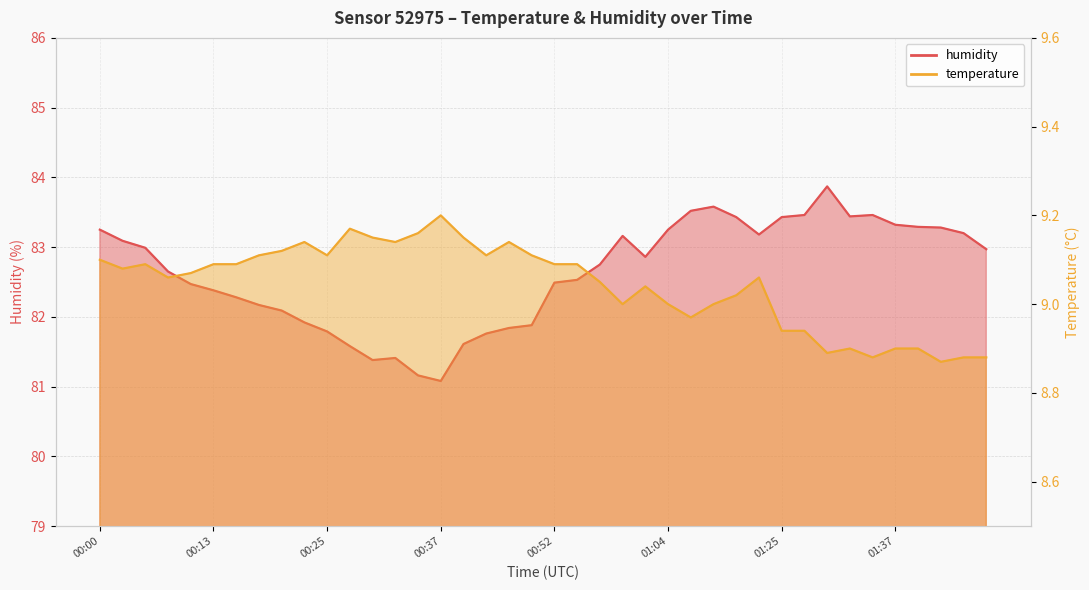

Which series changed the most between 00:22 and 00:30?

humidity